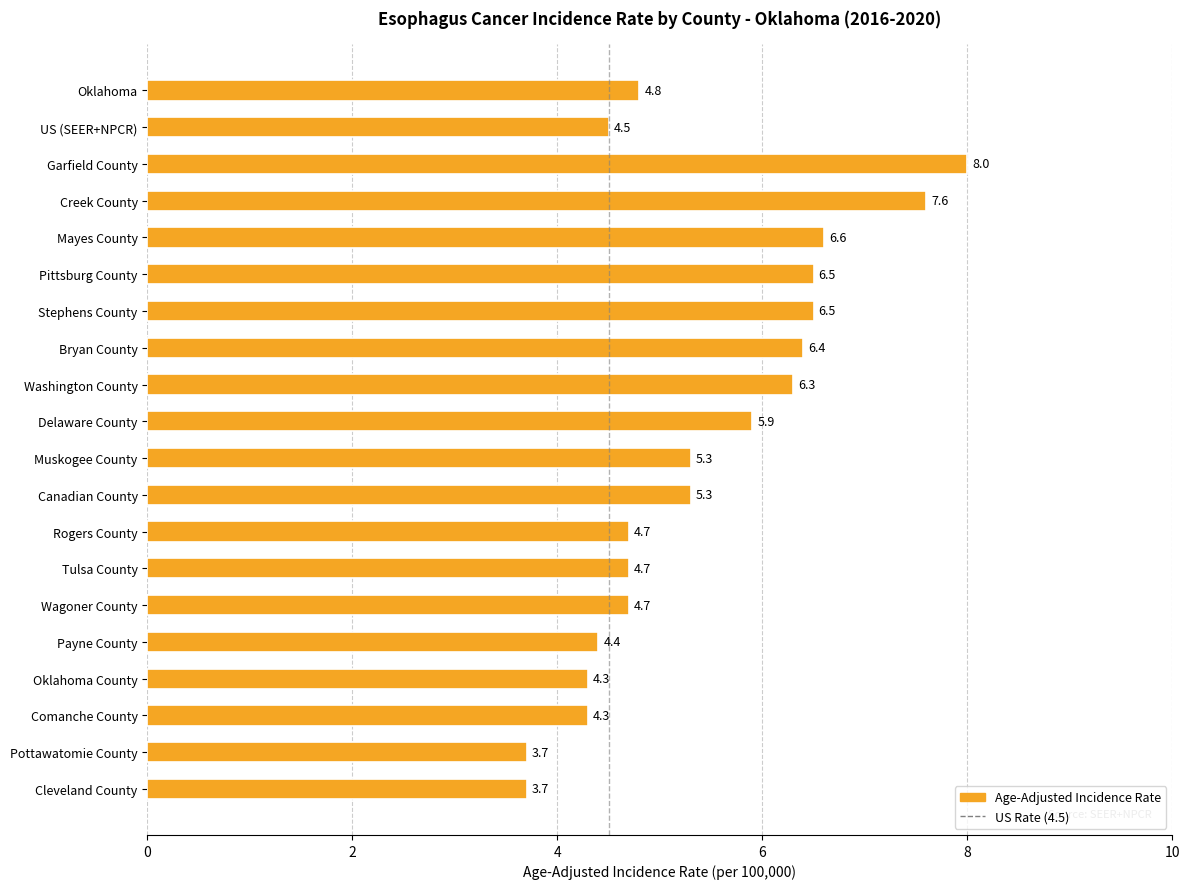

Reading top to bottom, extract all data points from this chart.

Oklahoma=4.8	US (SEER+NPCR)=4.5	Garfield County=8.0	Creek County=7.6	Mayes County=6.6	Pittsburg County=6.5	Stephens County=6.5	Bryan County=6.4	Washington County=6.3	Delaware County=5.9	Muskogee County=5.3	Canadian County=5.3	Rogers County=4.7	Tulsa County=4.7	Wagoner County=4.7	Payne County=4.4	Oklahoma County=4.3	Comanche County=4.3	Pottawatomie County=3.7	Cleveland County=3.7